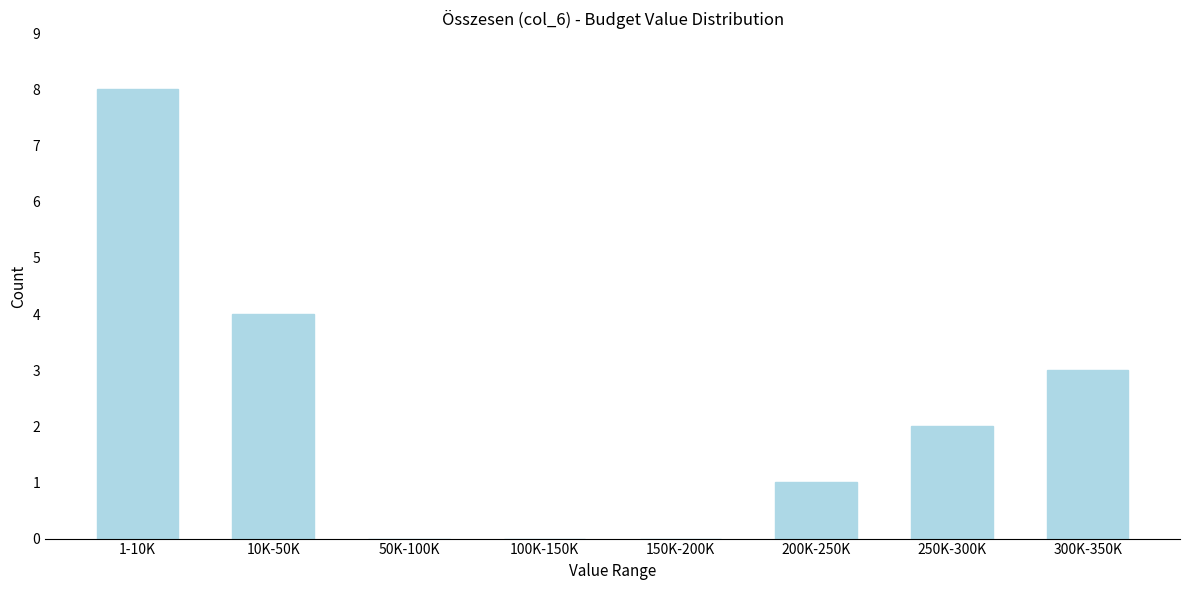

Reading right to left, transcribe all the data shown in this chart.

300K-350K=3	250K-300K=2	200K-250K=1	150K-200K=0	100K-150K=0	50K-100K=0	10K-50K=4	1-10K=8